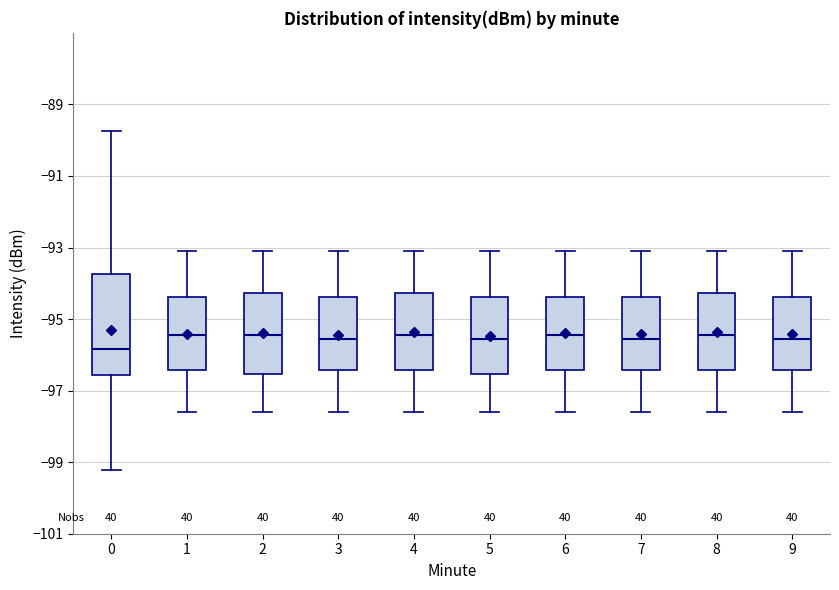

Reading left to right, transcribe this box plot: for each box, give where its median line is, the range the box spans, and where its two whiskers end, as read against the y-axis. The values are not printed on the chart, so give them approximately, as read against the axis.

0: median -95.8, box -96.6 to -93.8, whiskers -99.2 to -89.8
1: median -95.4, box -96.4 to -94.4, whiskers -97.6 to -93.0
2: median -95.4, box -96.6 to -94.2, whiskers -97.6 to -93.0
3: median -95.6, box -96.4 to -94.4, whiskers -97.6 to -93.0
4: median -95.4, box -96.4 to -94.2, whiskers -97.6 to -93.0
5: median -95.6, box -96.6 to -94.4, whiskers -97.6 to -93.0
6: median -95.4, box -96.4 to -94.4, whiskers -97.6 to -93.0
7: median -95.6, box -96.4 to -94.4, whiskers -97.6 to -93.0
8: median -95.4, box -96.4 to -94.2, whiskers -97.6 to -93.0
9: median -95.6, box -96.4 to -94.4, whiskers -97.6 to -93.0